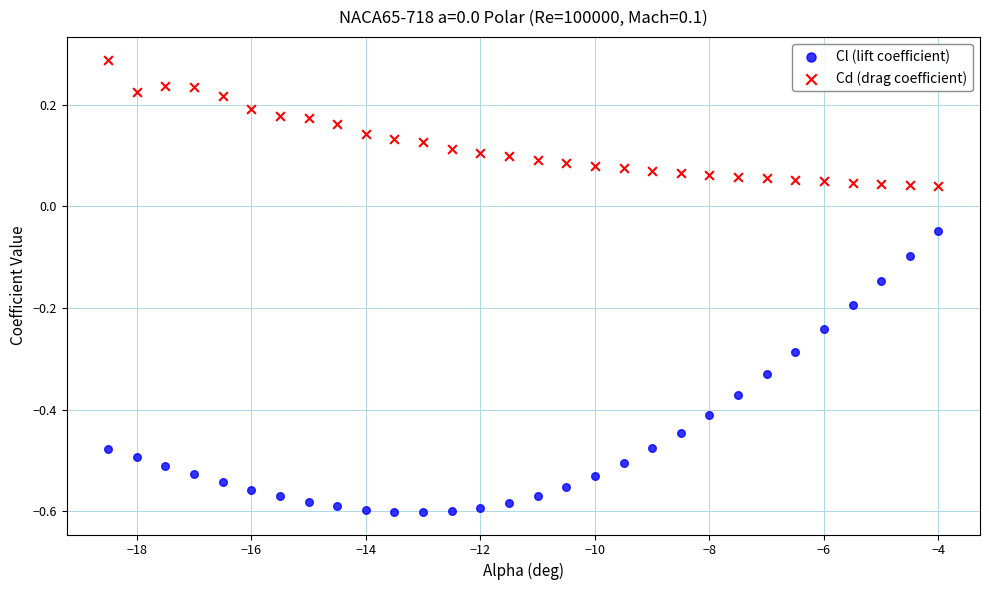

Which series contains the highest Y value?

Cd (drag coefficient)